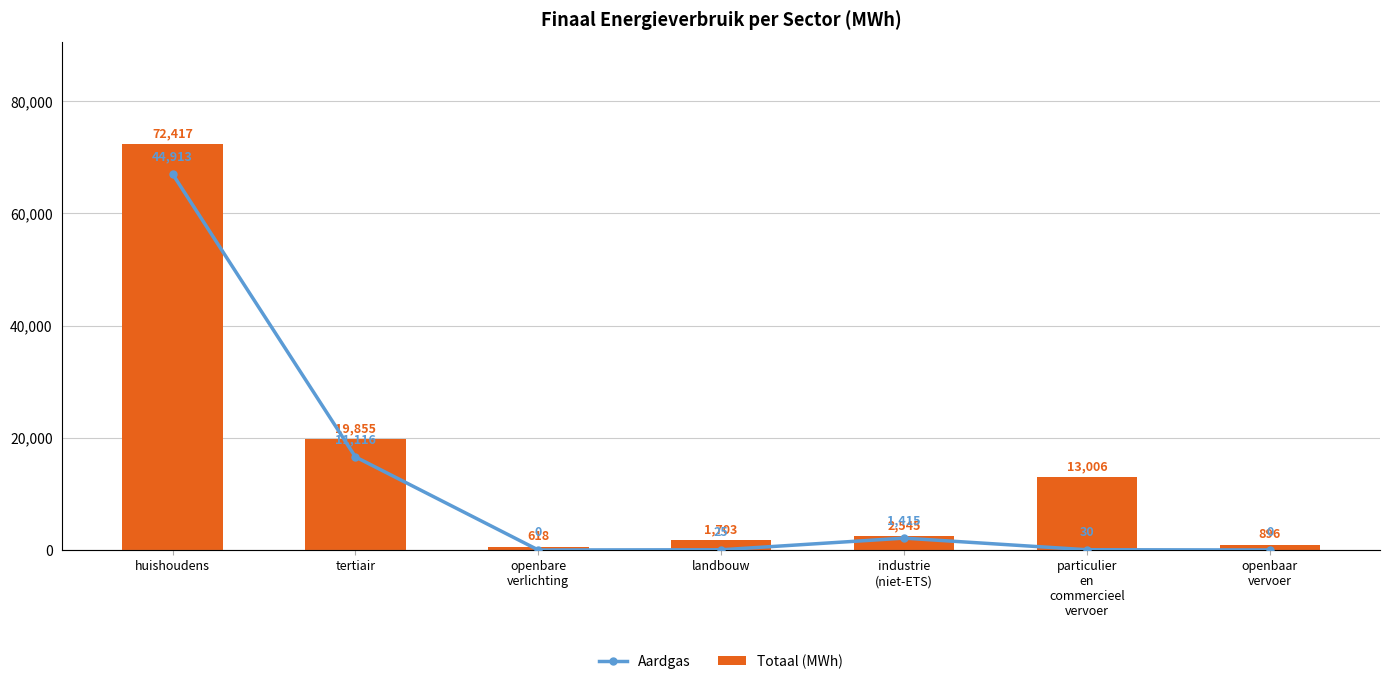

What is the approximate value of Totaal (MWh) at particulier
en
commercieel
vervoer?

13005.9